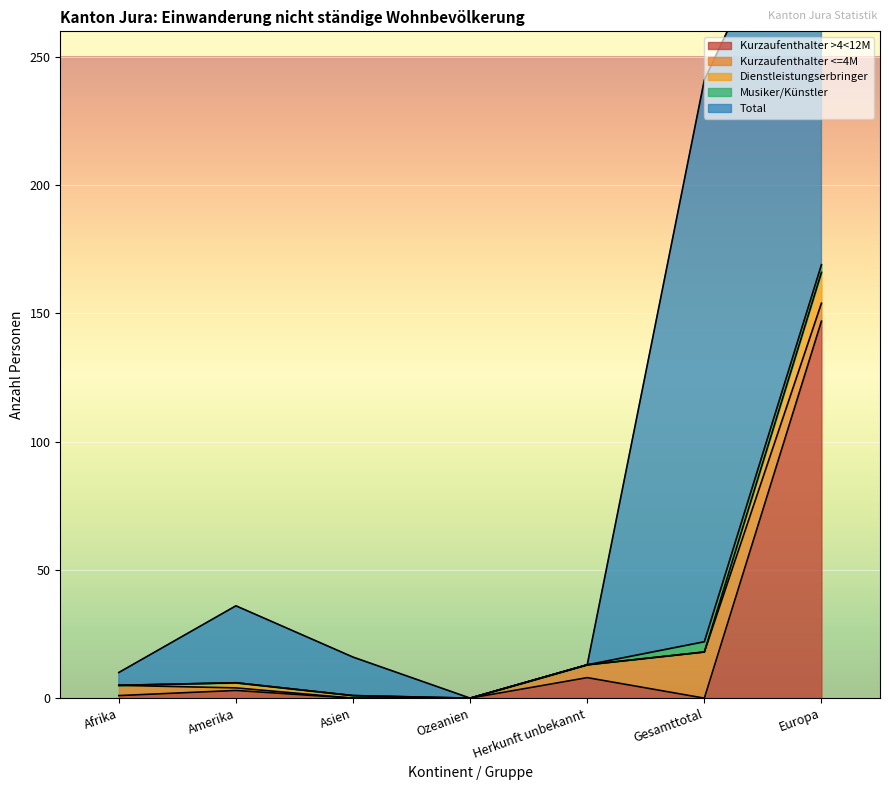

How many positive values does the Musiker/Künstler series have?

2